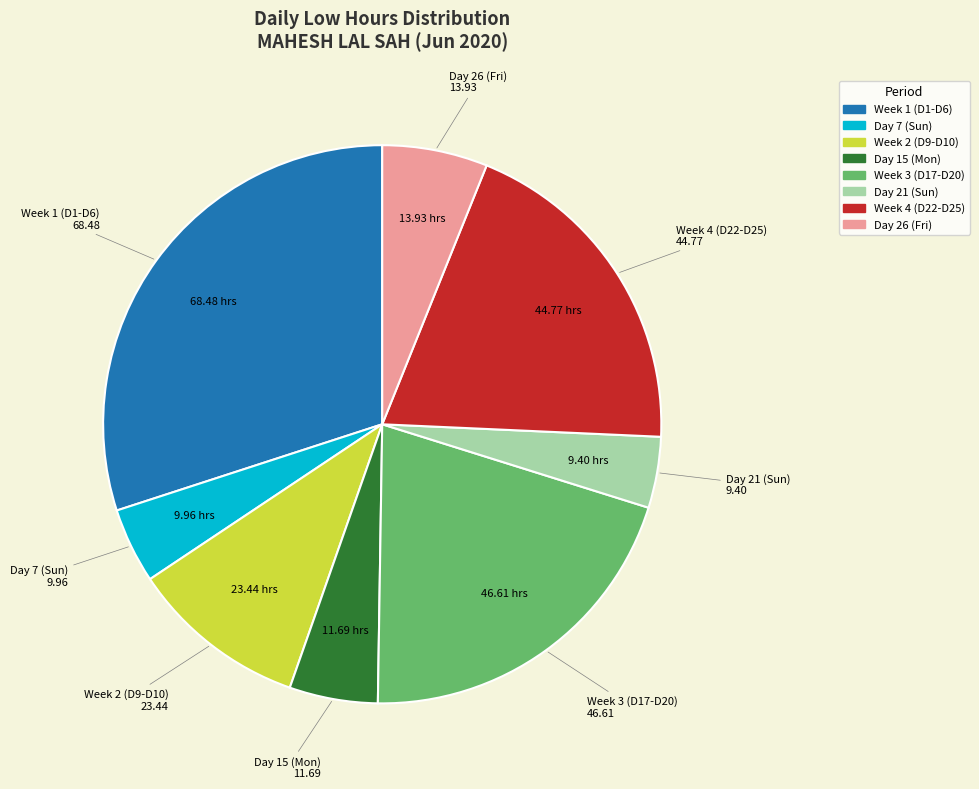

Is there any slice that represents more than half of the pie?

No